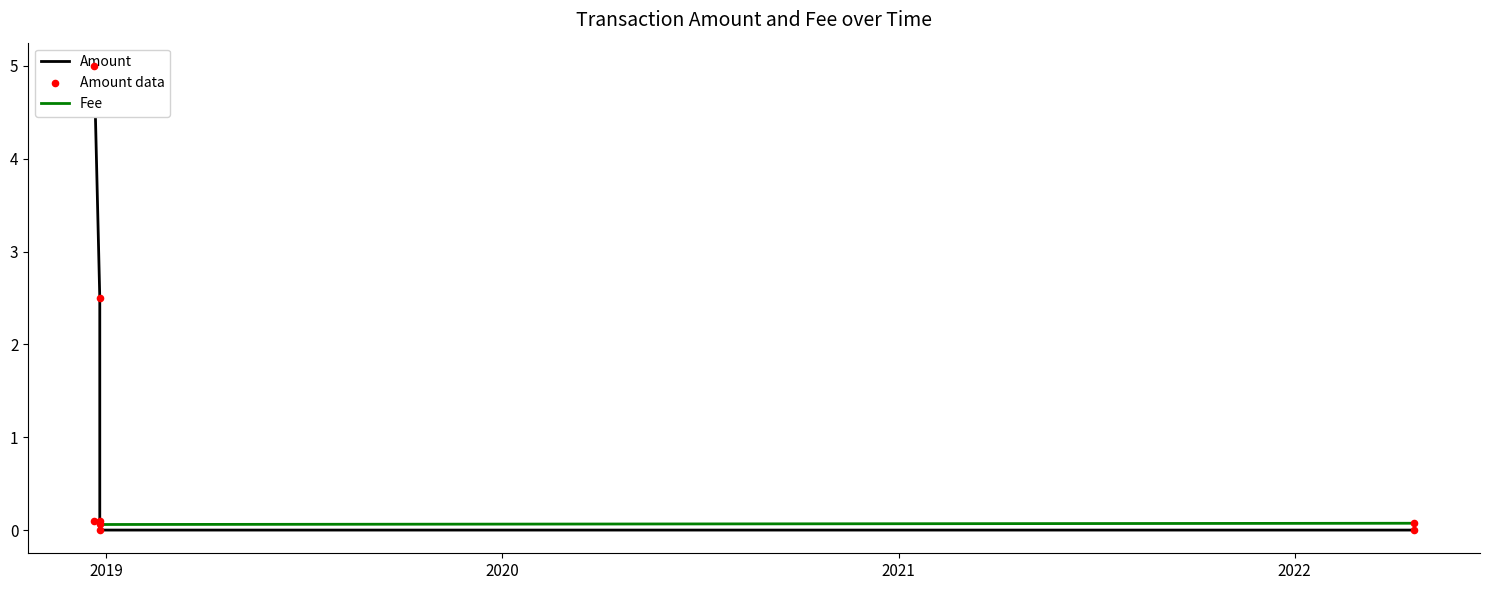

What are all the series names shown in the legend?

Amount, Fee, Amount data